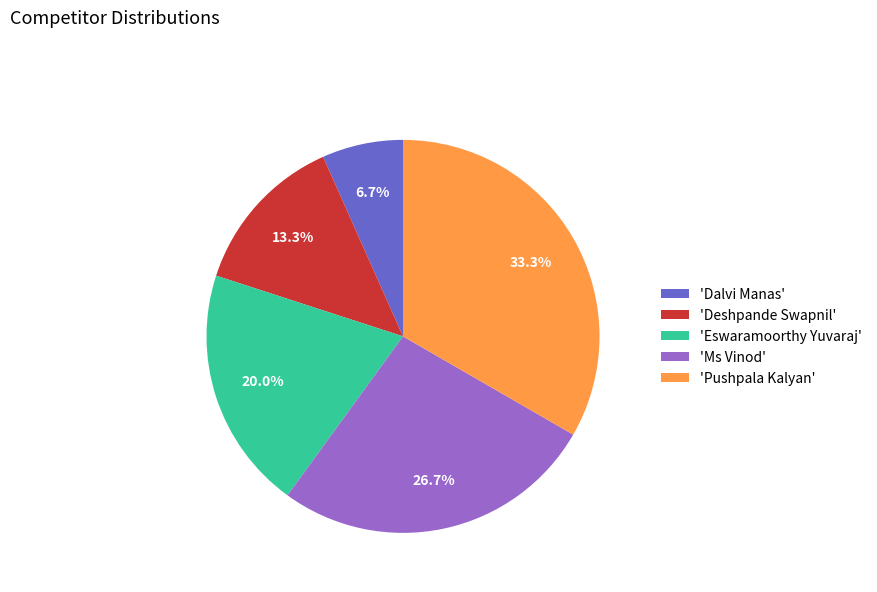

To the nearest percent, what is the difference between the largest and smallest slice percentages?

27%